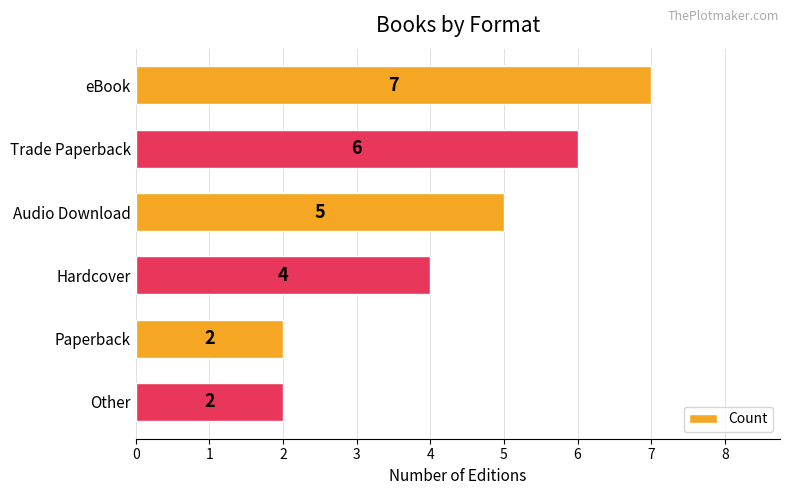

Are the bars horizontal?

Yes